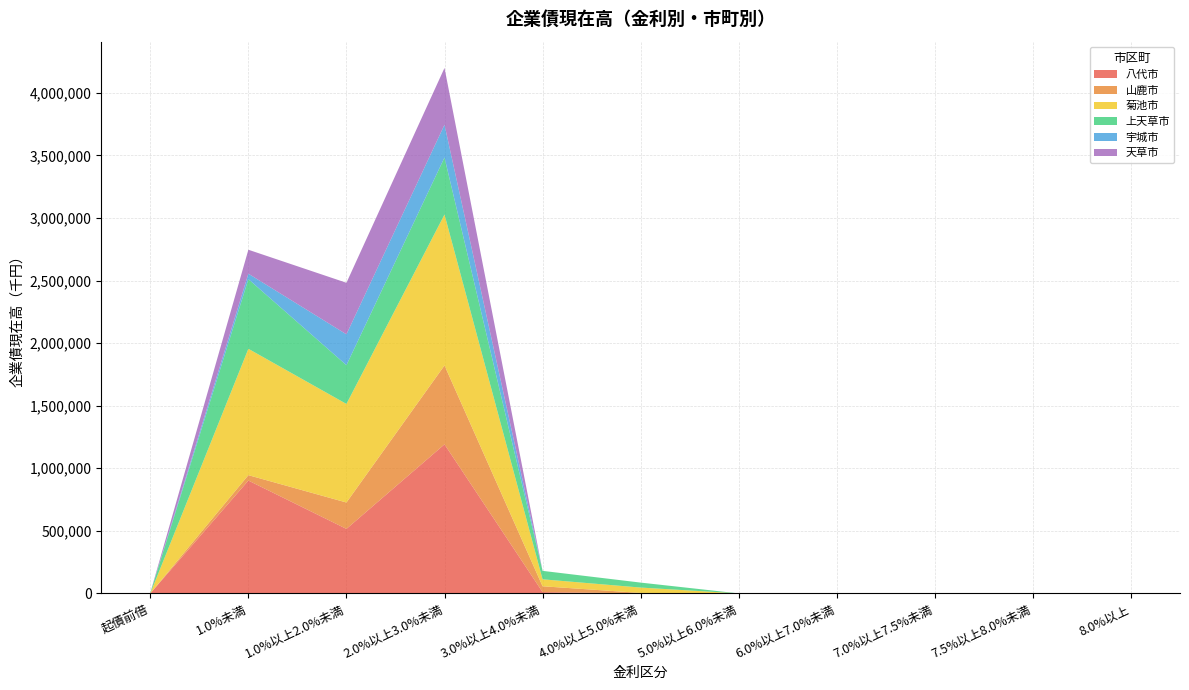

Reading left to right, transcribe all the data shown in this chart.

八代市: 起債前借=0	1.0%未満=901850	1.0%以上2.0%未満=515588	2.0%以上3.0%未満=1191255	3.0%以上4.0%未満=10540	4.0%以上5.0%未満=0	5.0%以上6.0%未満=0	6.0%以上7.0%未満=0	7.0%以上7.5%未満=0	7.5%以上8.0%未満=0	8.0%以上=0
山鹿市: 起債前借=0	1.0%未満=43179	1.0%以上2.0%未満=210832	2.0%以上3.0%未満=630726	3.0%以上4.0%未満=46523	4.0%以上5.0%未満=3758	5.0%以上6.0%未満=0	6.0%以上7.0%未満=0	7.0%以上7.5%未満=0	7.5%以上8.0%未満=0	8.0%以上=0
菊池市: 起債前借=0	1.0%未満=1009853	1.0%以上2.0%未満=787742	2.0%以上3.0%未満=1206075	3.0%以上4.0%未満=55621	4.0%以上5.0%未満=42943	5.0%以上6.0%未満=0	6.0%以上7.0%未満=0	7.0%以上7.5%未満=0	7.5%以上8.0%未満=0	8.0%以上=0
上天草市: 起債前借=3600	1.0%未満=556718	1.0%以上2.0%未満=309870	2.0%以上3.0%未満=455869	3.0%以上4.0%未満=67549	4.0%以上5.0%未満=39674	5.0%以上6.0%未満=0	6.0%以上7.0%未満=0	7.0%以上7.5%未満=0	7.5%以上8.0%未満=0	8.0%以上=0
宇城市: 起債前借=900	1.0%未満=43543	1.0%以上2.0%未満=246513	2.0%以上3.0%未満=261817	3.0%以上4.0%未満=0	4.0%以上5.0%未満=0	5.0%以上6.0%未満=0	6.0%以上7.0%未満=0	7.0%以上7.5%未満=0	7.5%以上8.0%未満=0	8.0%以上=0
天草市: 起債前借=0	1.0%未満=191399	1.0%以上2.0%未満=411923	2.0%以上3.0%未満=453765	3.0%以上4.0%未満=0	4.0%以上5.0%未満=0	5.0%以上6.0%未満=0	6.0%以上7.0%未満=0	7.0%以上7.5%未満=0	7.5%以上8.0%未満=0	8.0%以上=0